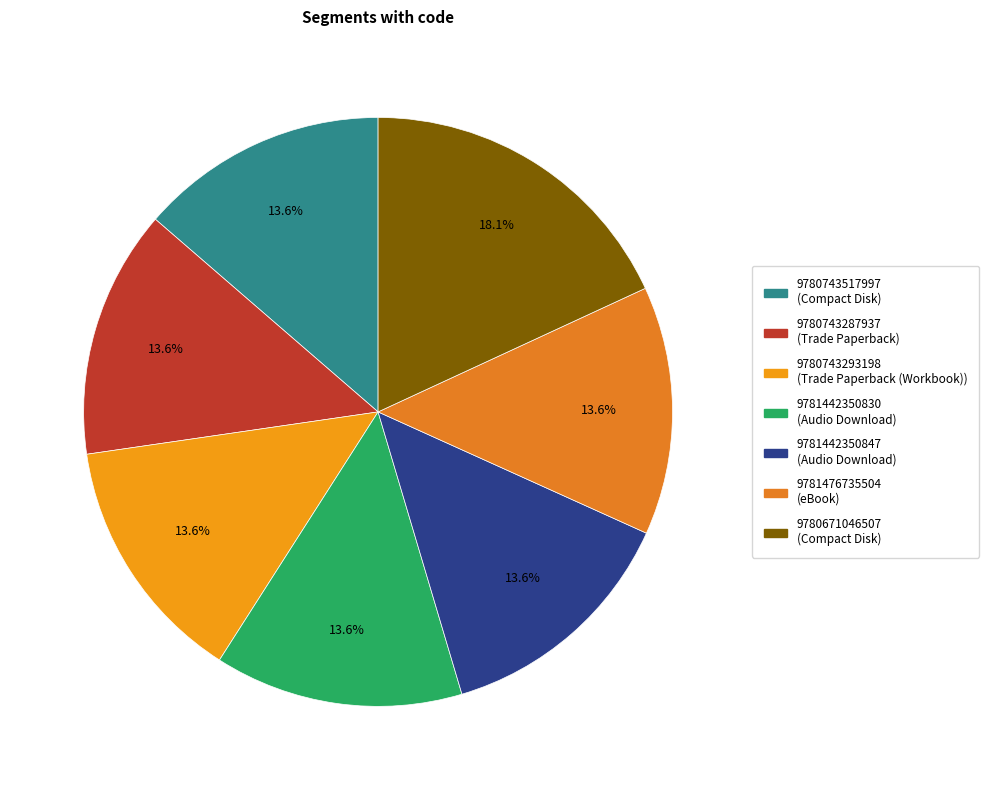

What percentage do 9781476735504 and 9781442350830 together represent?

27.3%